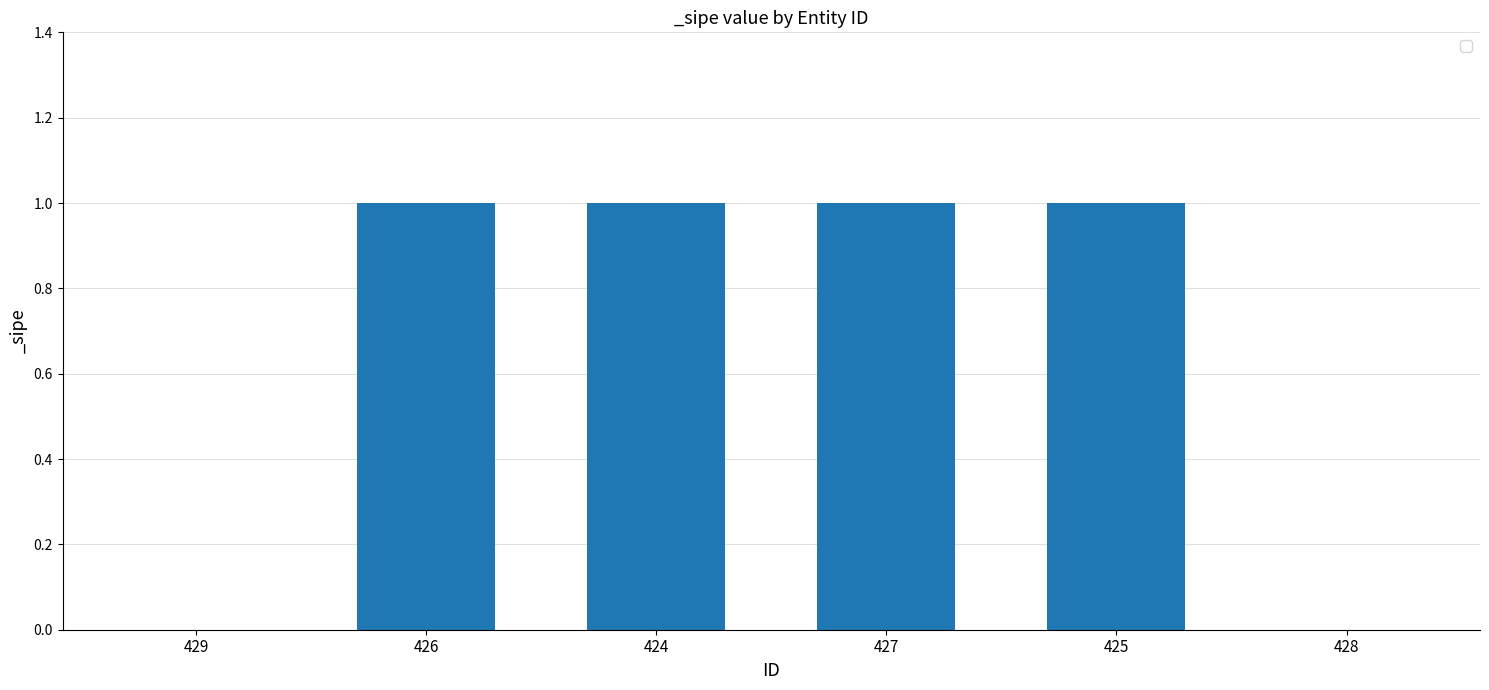

Which has a higher value, 429 or 425?

425